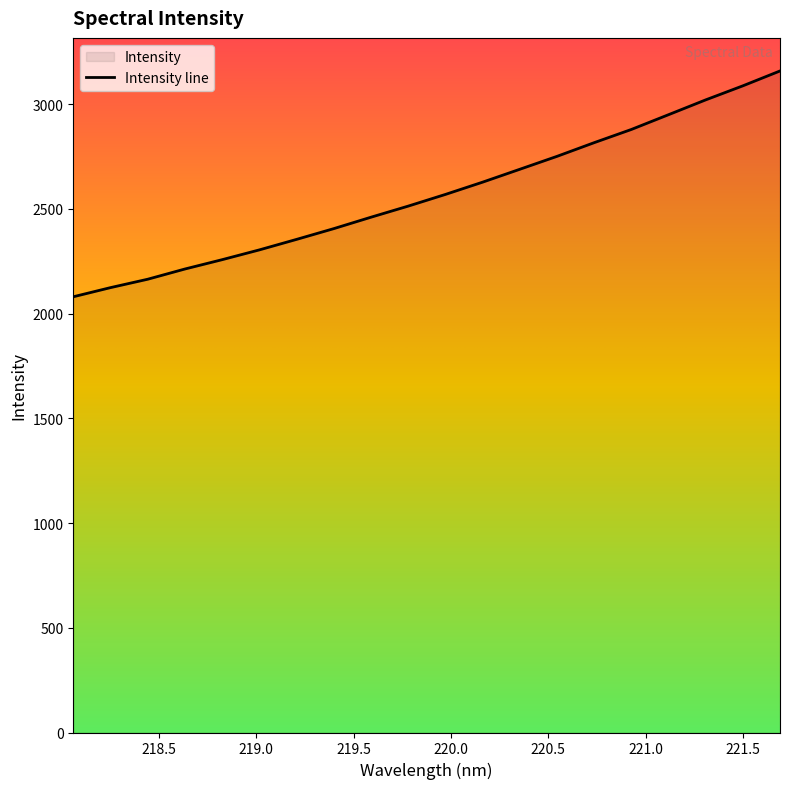

What is the smallest value displayed?

2079.9